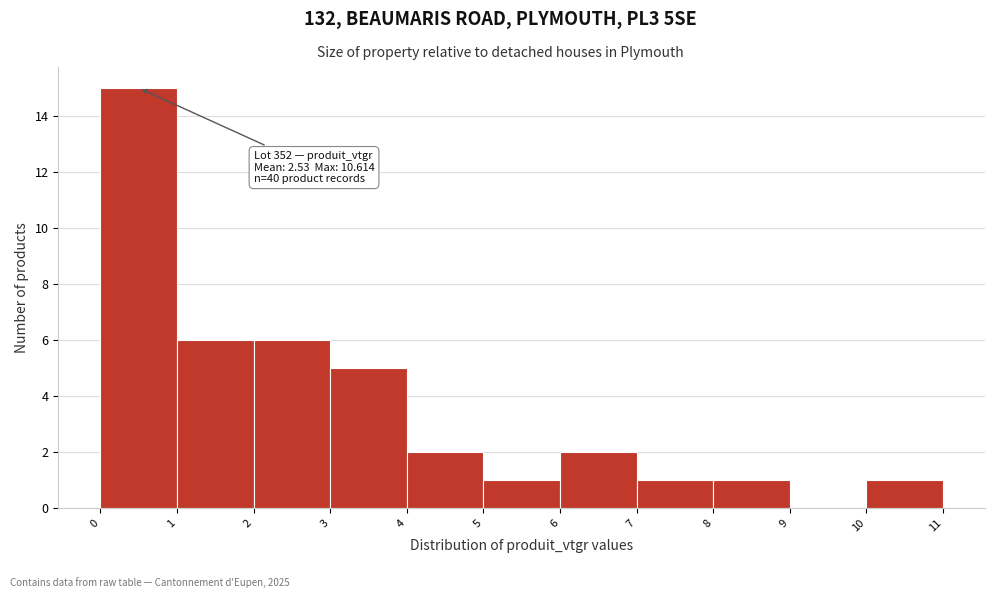

Over which range of the x-axis is the bar tallest?

0 to 1